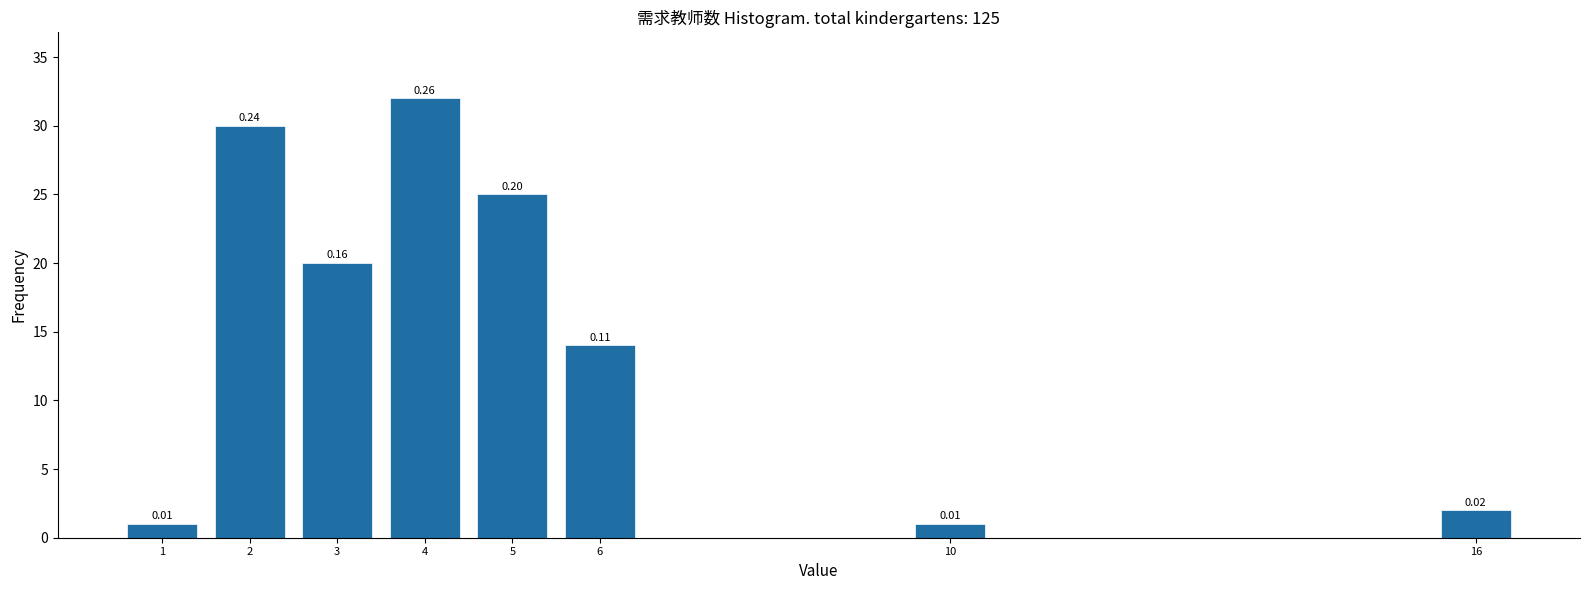

Does the chart contain any negative values?

No